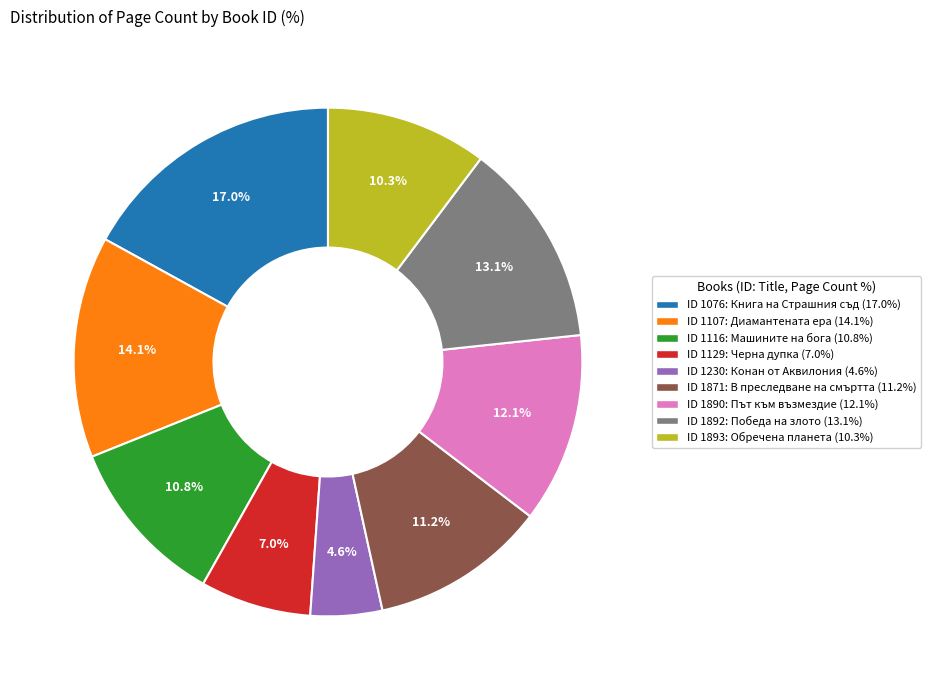

Is there a majority slice in this chart?

No